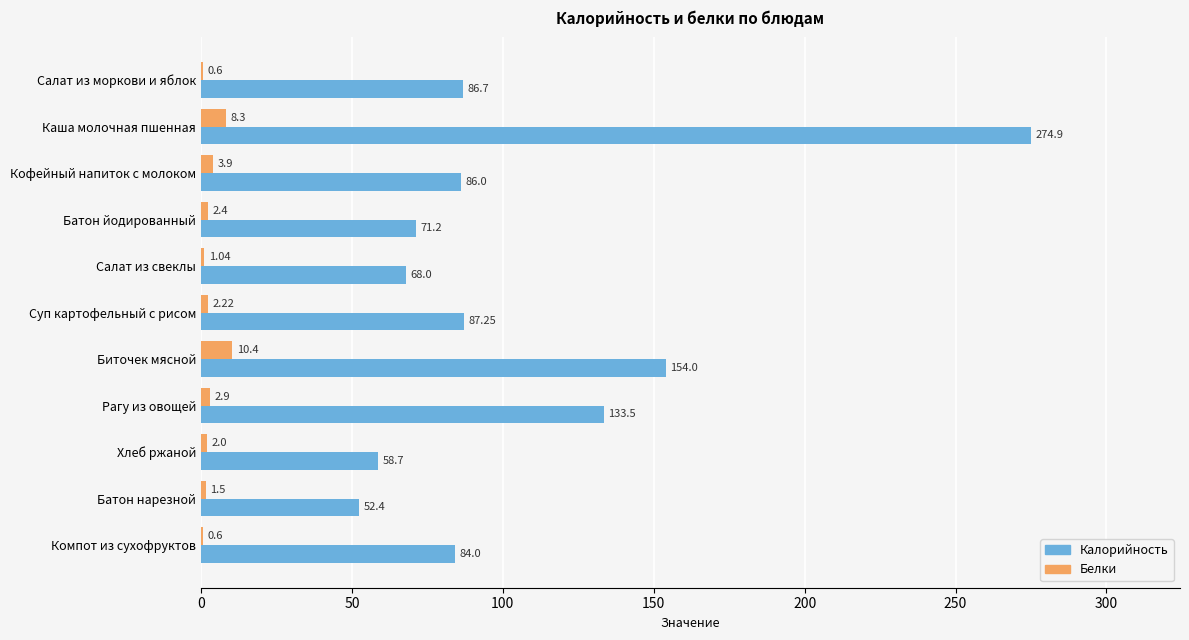

At which label is Белки closest to 5?

Кофейный напиток с молоком